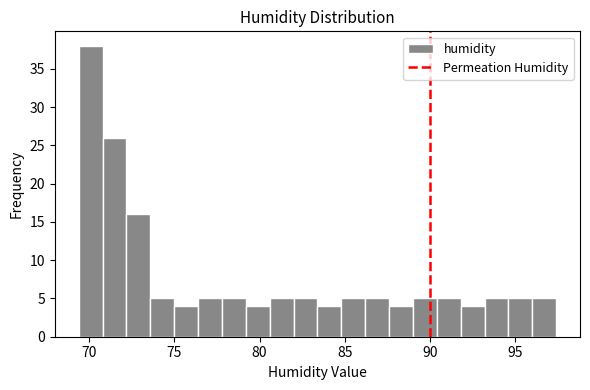

Read against the x-axis, roughly where is the centre of the tallest bar?

70.0